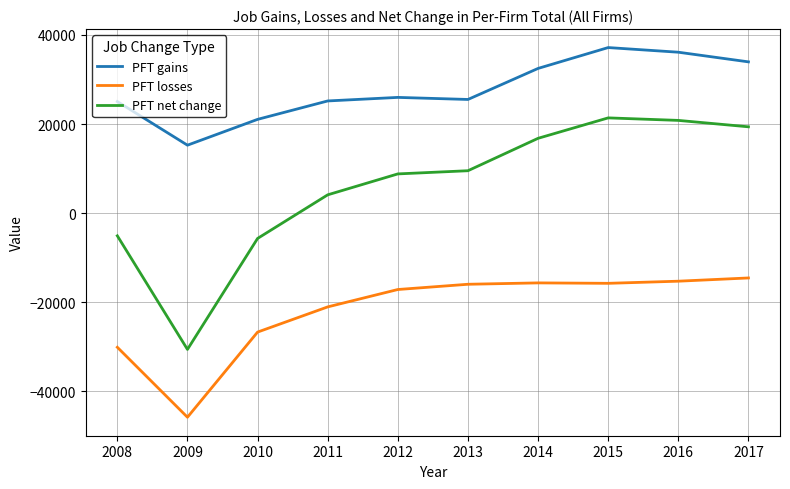

Which label corresponds to the smallest value in the chart?

2009